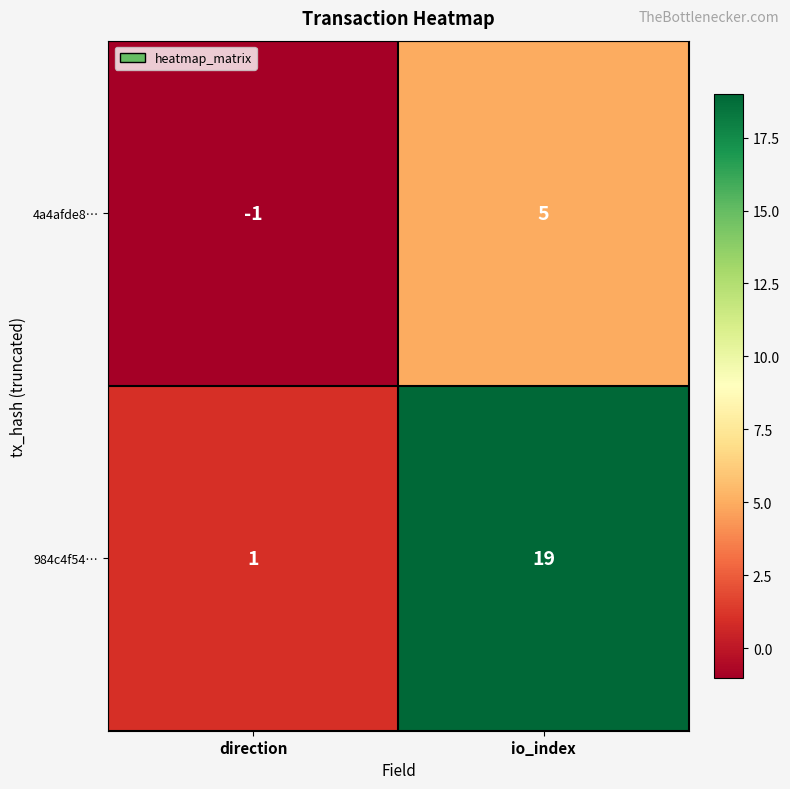

Reading left to right, list all the values displayed in this chart.

4a4afde8…: -1	5
984c4f54…: 1	19